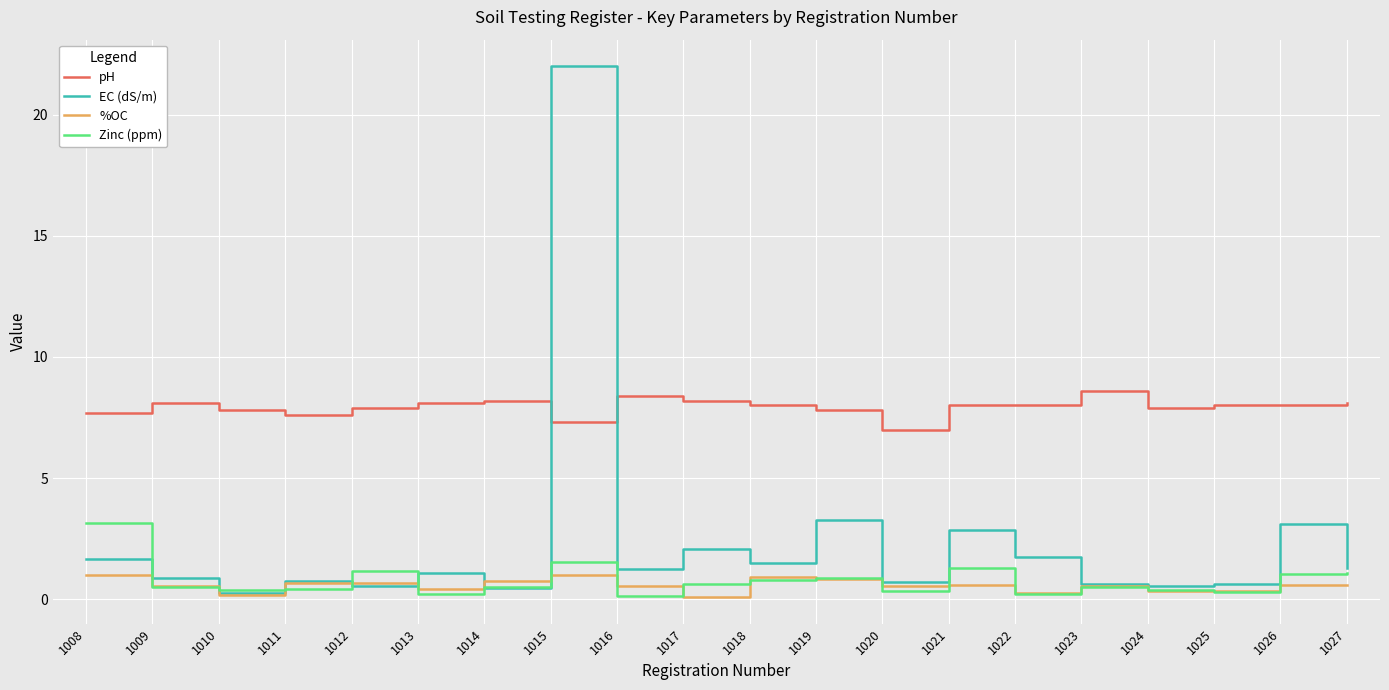

What is the average value of the %OC series?

0.6